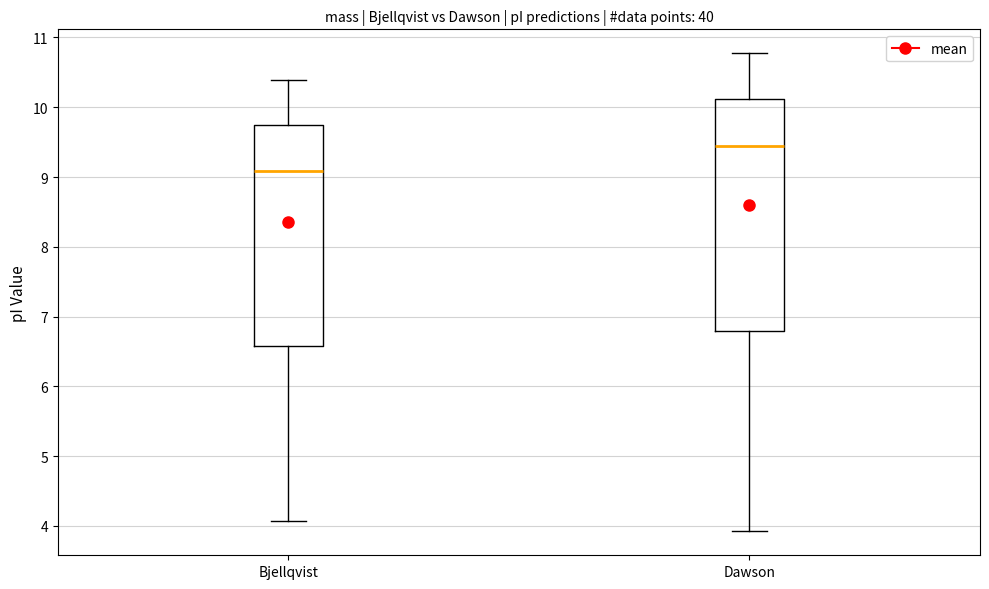

Reading left to right, read every box against the y-axis: the position of its median line, the range the box covers, and the ends of its whiskers. The values are not printed on the chart, so give them approximately, as read against the axis.

Bjellqvist: median 9.1, box 6.6 to 9.8, whiskers 4.1 to 10.4
Dawson: median 9.4, box 6.8 to 10.1, whiskers 3.9 to 10.8